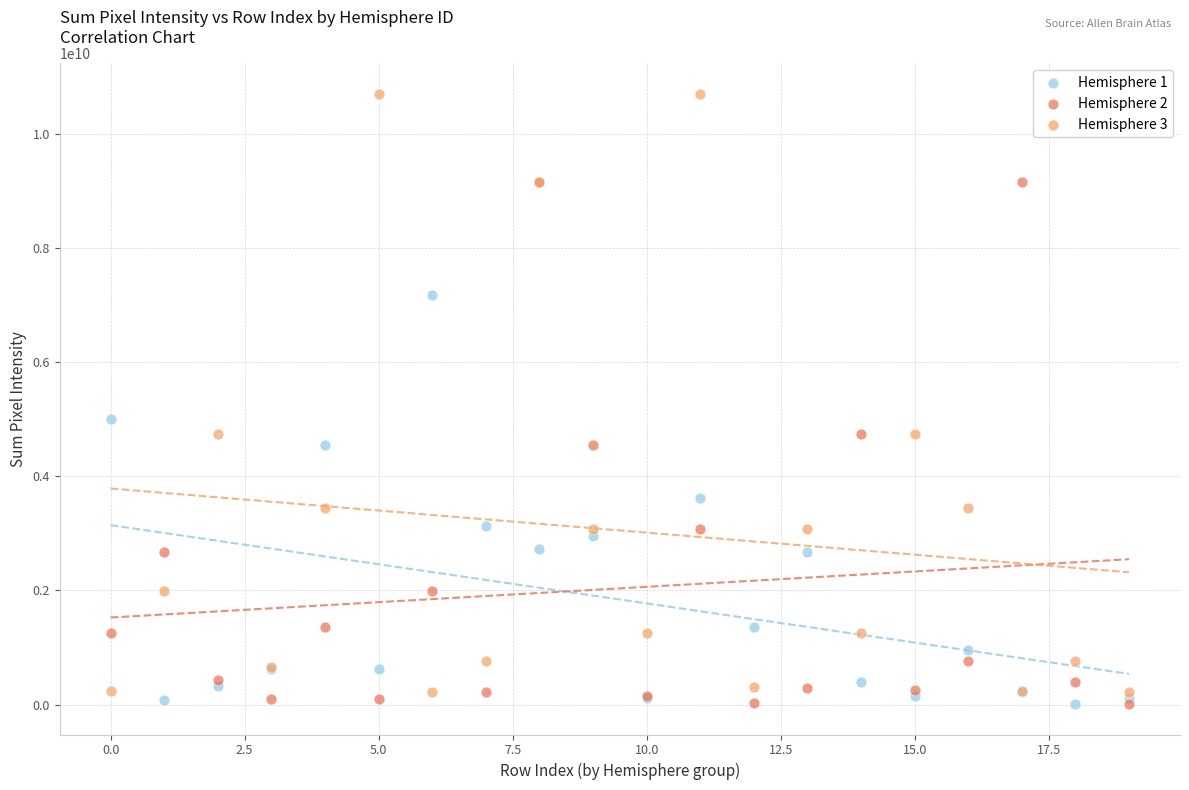

Across all series, what Y value is closest to 5352739005?

5005050000